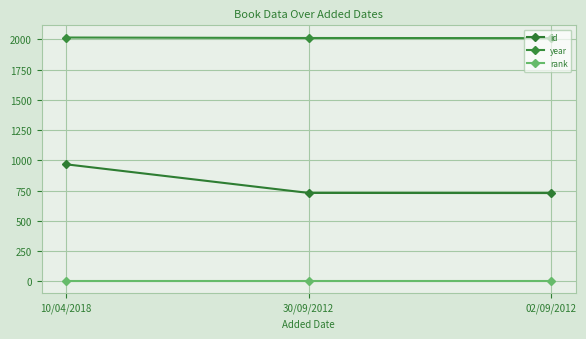

The rank series shows 2 at 02/09/2012. True or false?

False